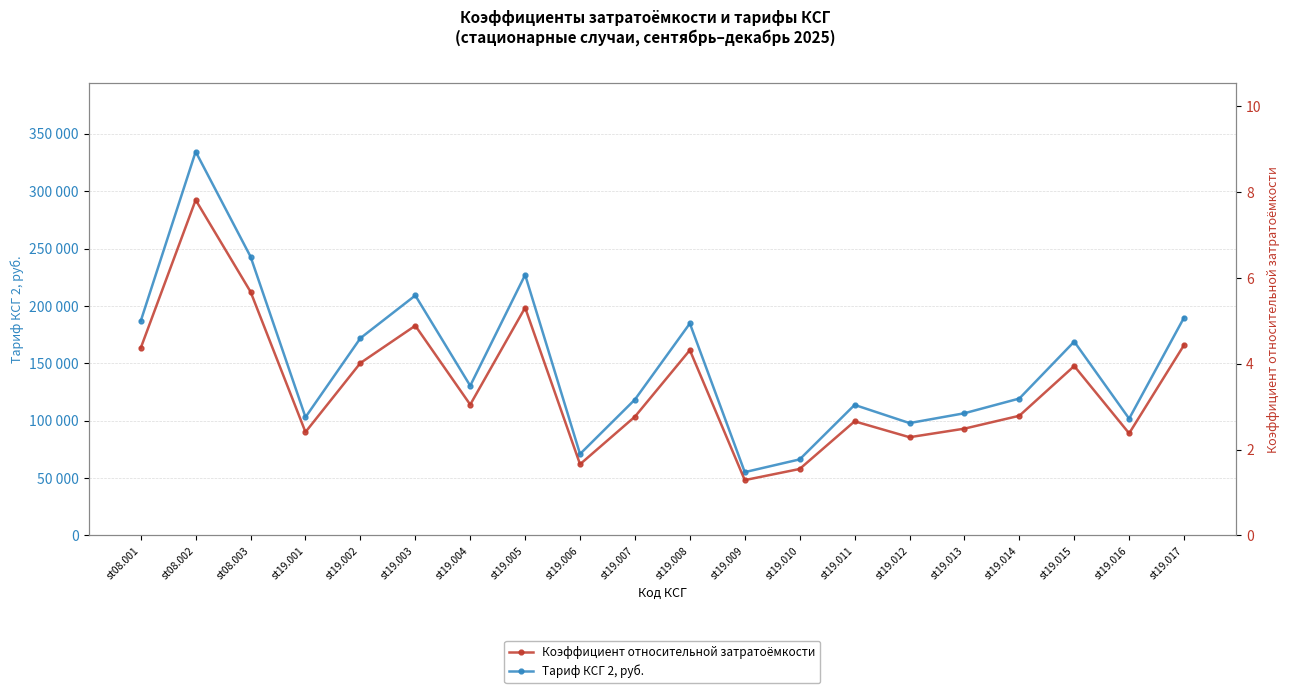

How many values in the Коэффициент относительной затратоёмкости series exceed 3?

10